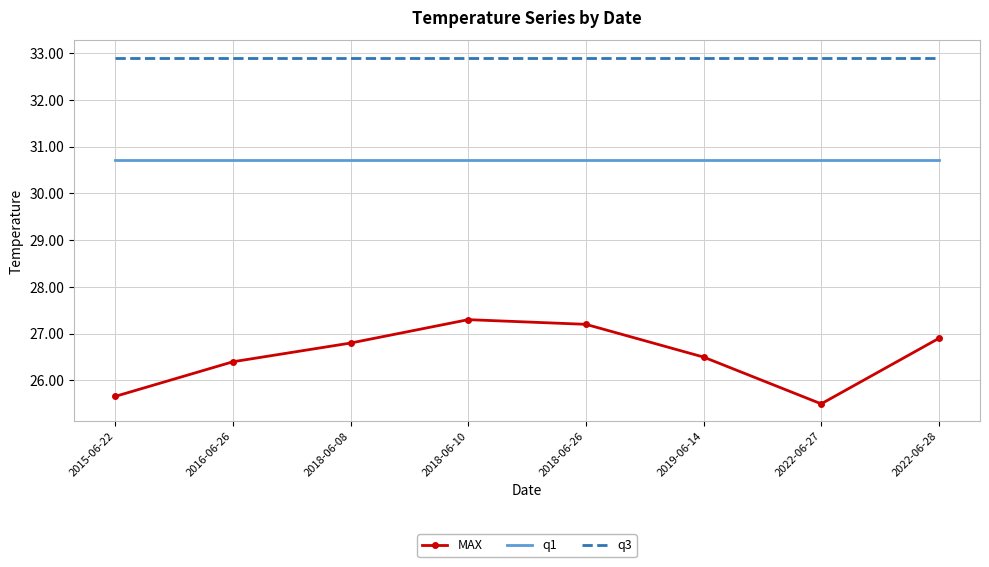

What are all the series names shown in the legend?

MAX, q1, q3